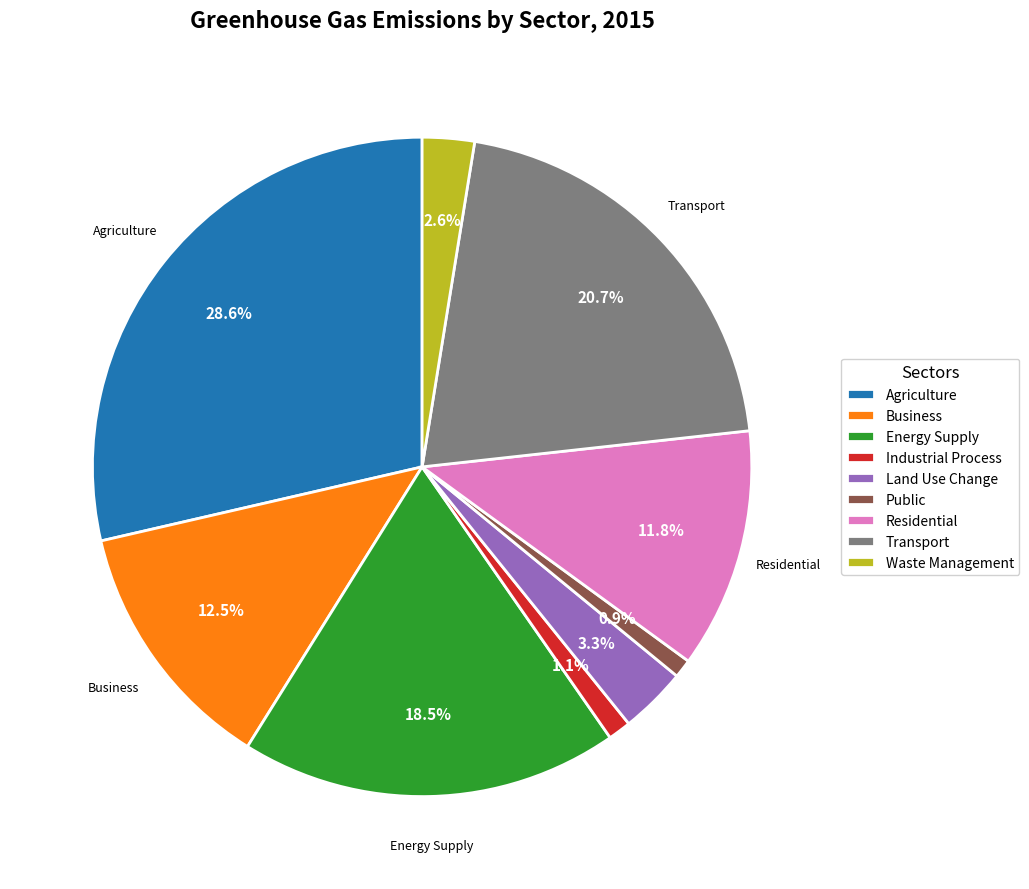

To the nearest percent, what portion does Public represent?

1%